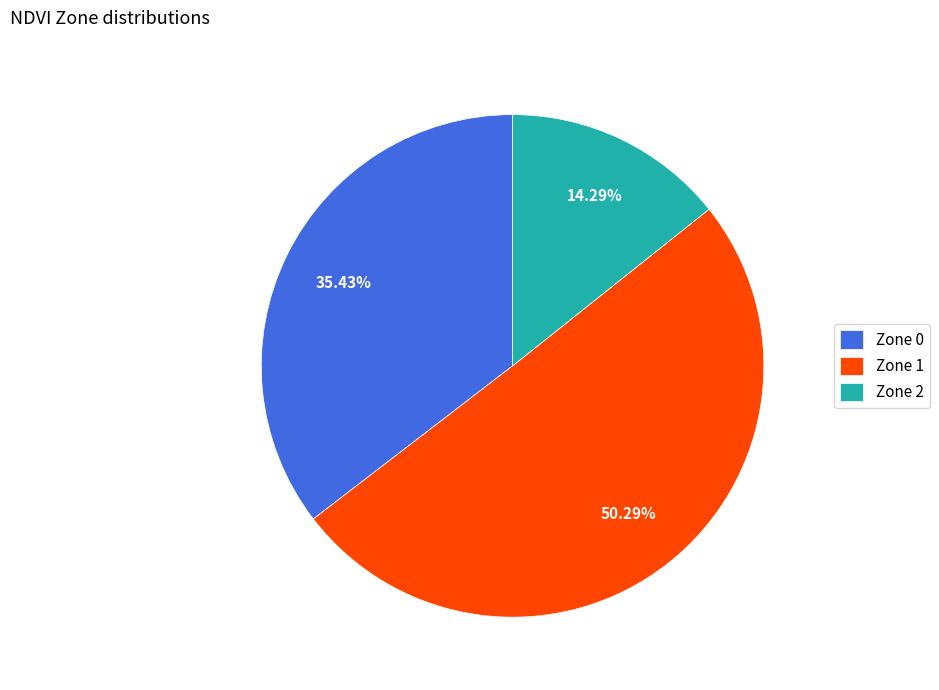

Which slice is the smallest?

Zone 2